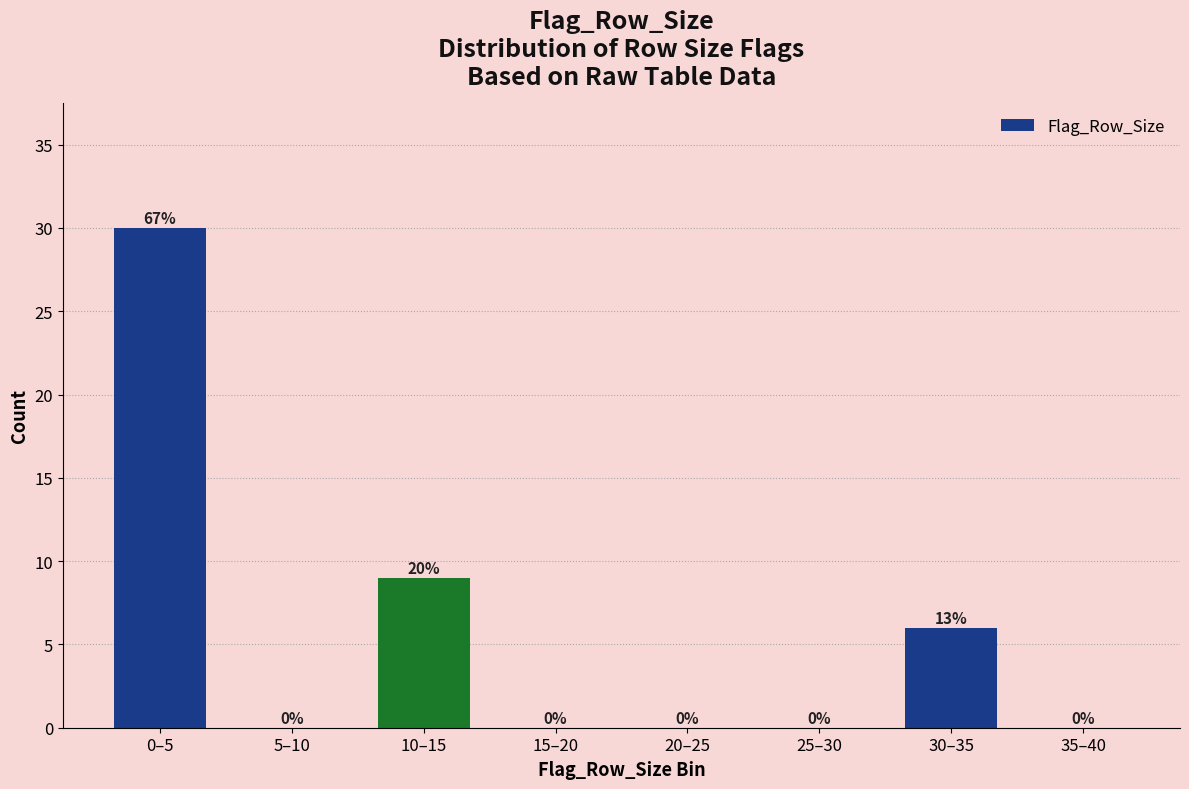

Reading left to right, what are all the values shown in this chart?

0–5=30	5–10=0	10–15=9	15–20=0	20–25=0	25–30=0	30–35=6	35–40=0